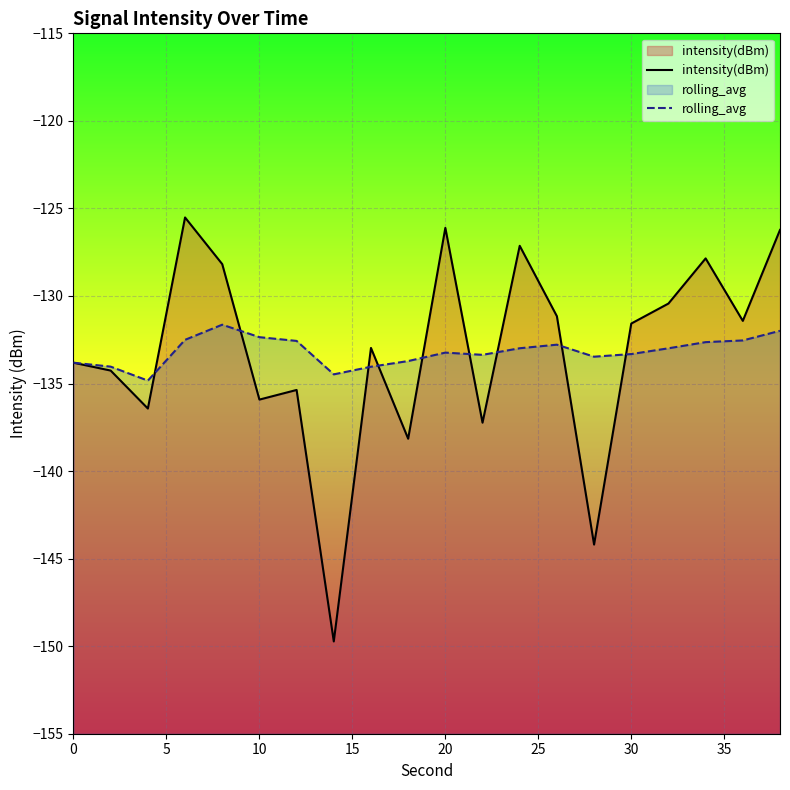

What is the difference between the highest and lowest values at 30?

1.7